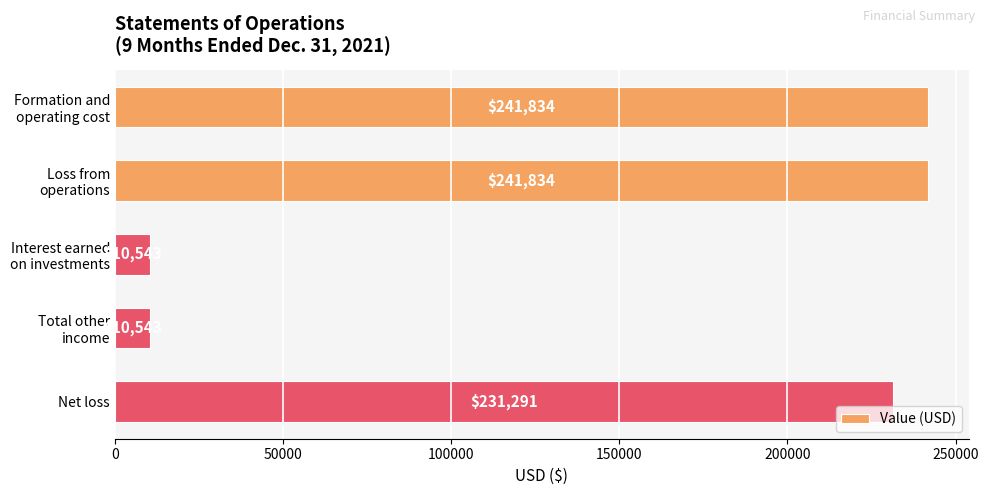

What is the value of the 2nd bar from the top?

241834